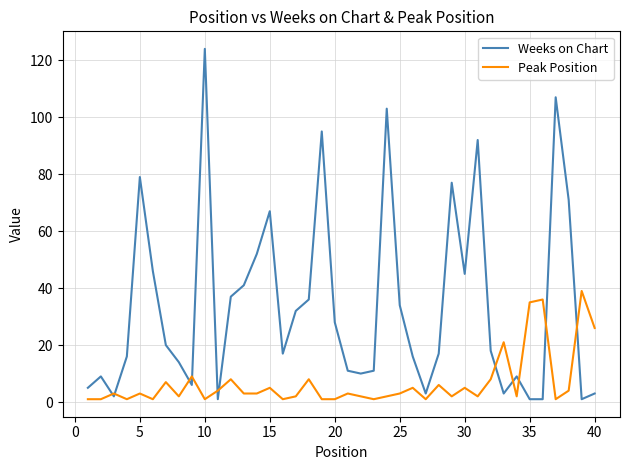

How many series are shown in this chart?

2